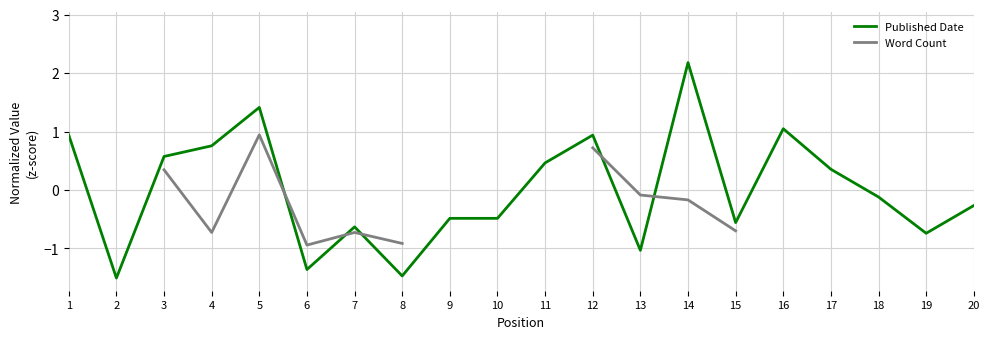

Does the chart display data point markers on the line(s)?

No